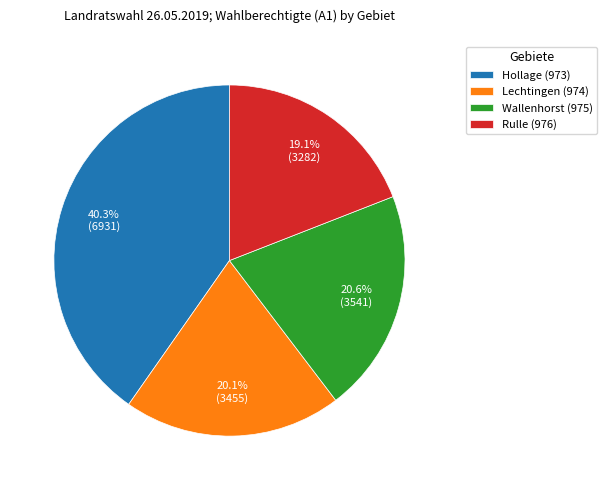

What is the smallest slice in the pie chart?

Rulle (976)